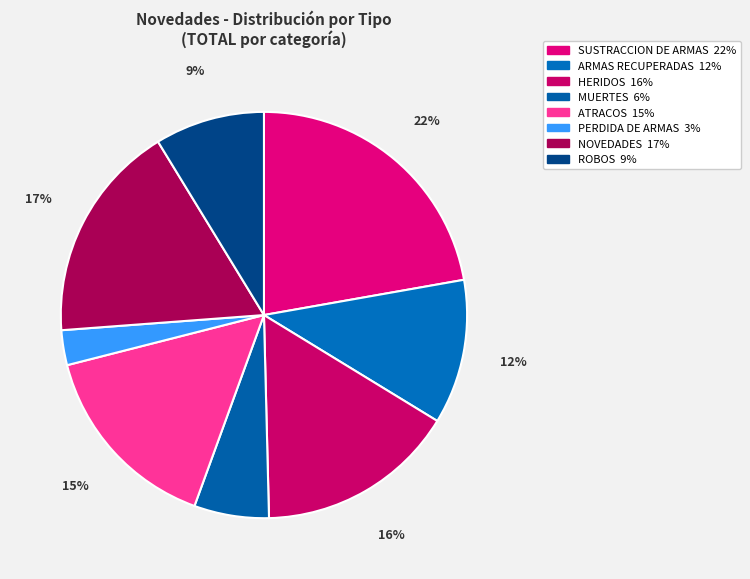

Rank the categories by value from highest to lowest.

SUSTRACCION DE ARMAS, NOVEDADES, HERIDOS, ATRACOS, ARMAS RECUPERADAS, ROBOS, MUERTES, PERDIDA DE ARMAS